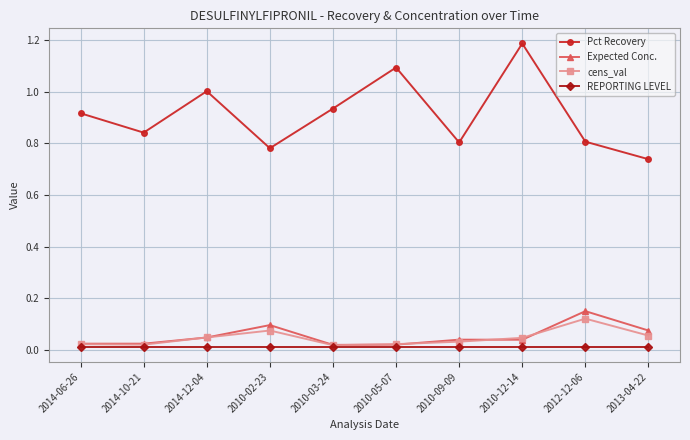

In Pct Recovery, how many points are lower than both neighbors (excluding endpoints)?

3